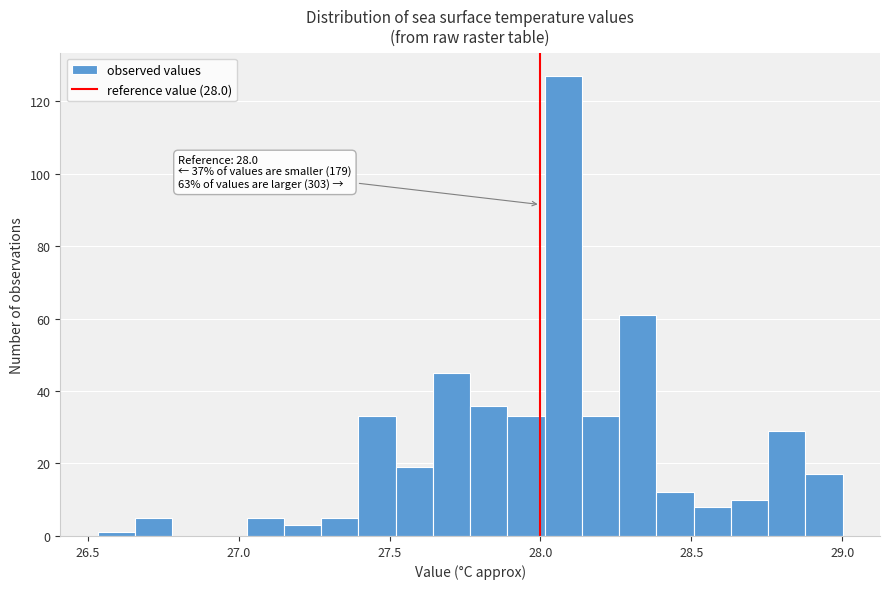

Read against the x-axis, roughly where is the centre of the tallest bar?

28.10